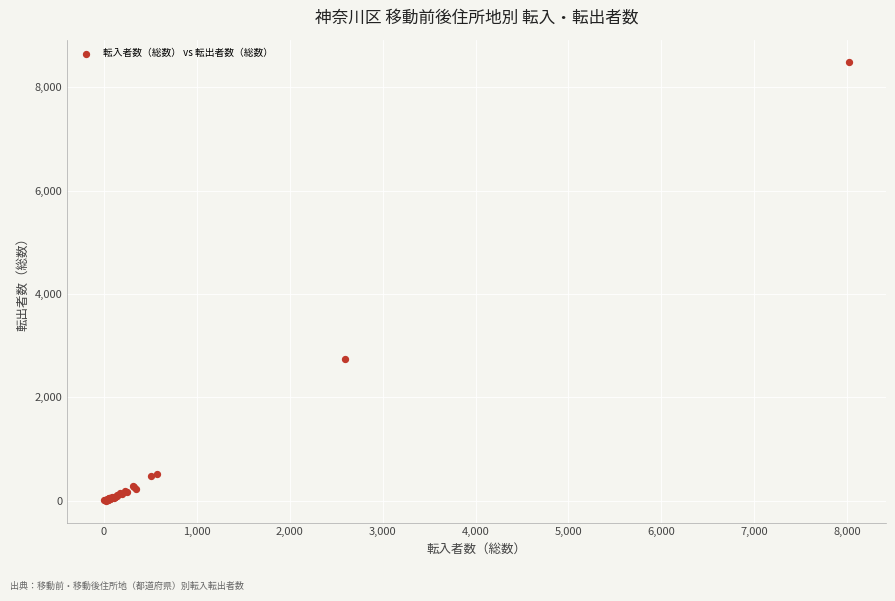

What Y value in the scatter plot is closest to 4250?

2743